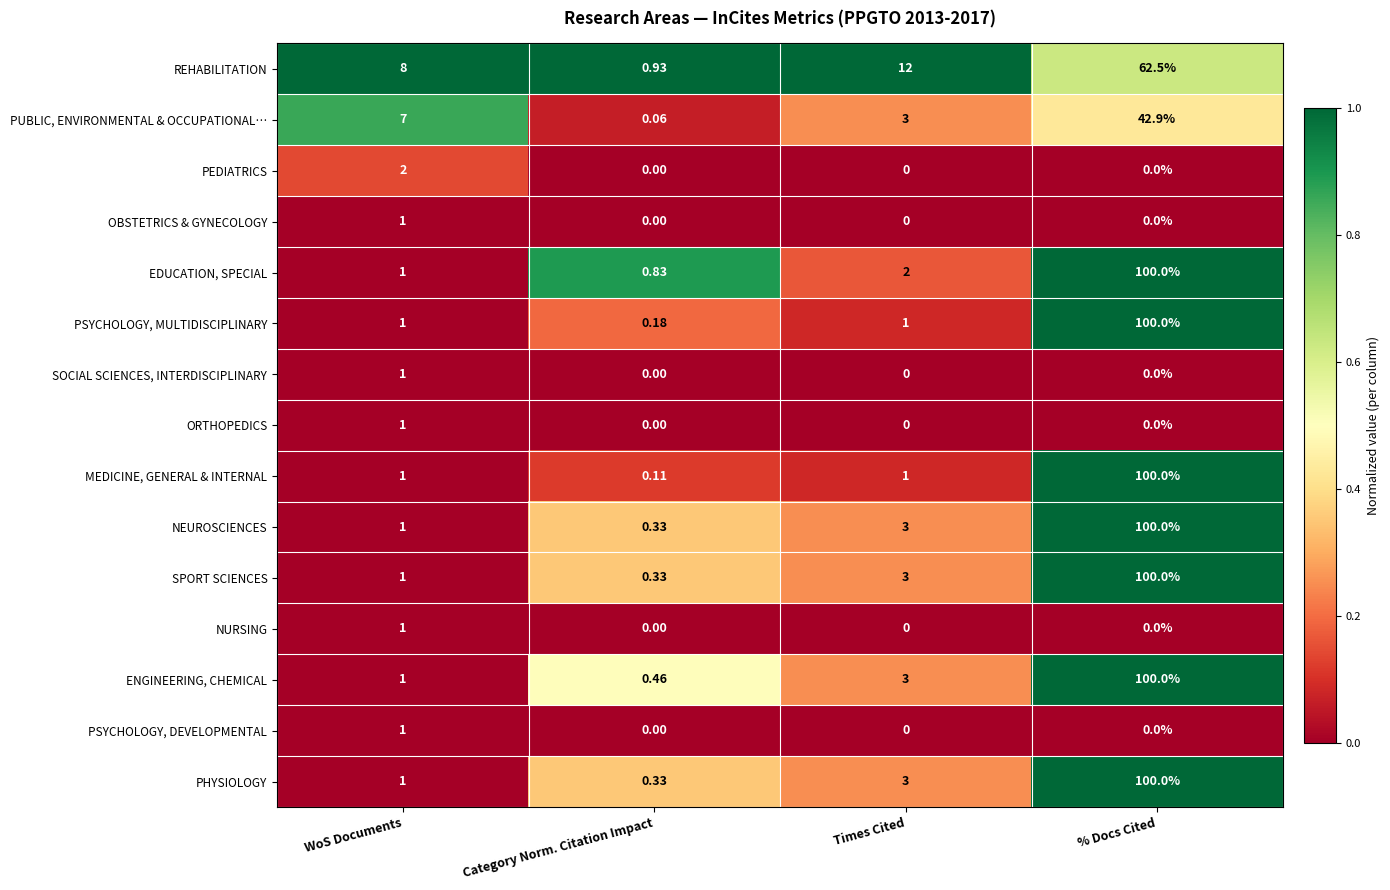

At which category does the chart reach its peak across all series?

% Docs Cited